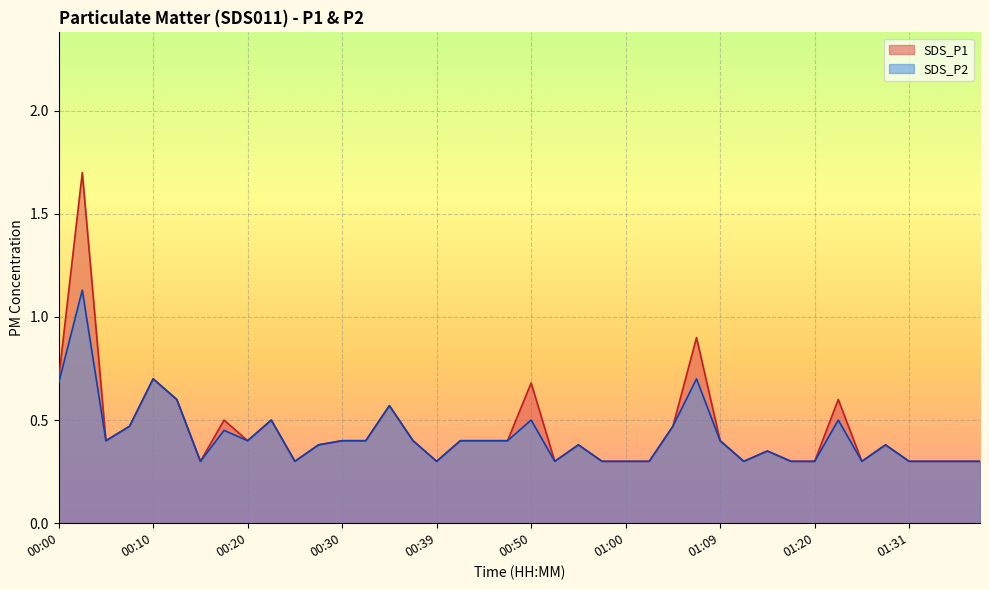

True or false: SDS_P1 and SDS_P2 intersect in this chart.

False